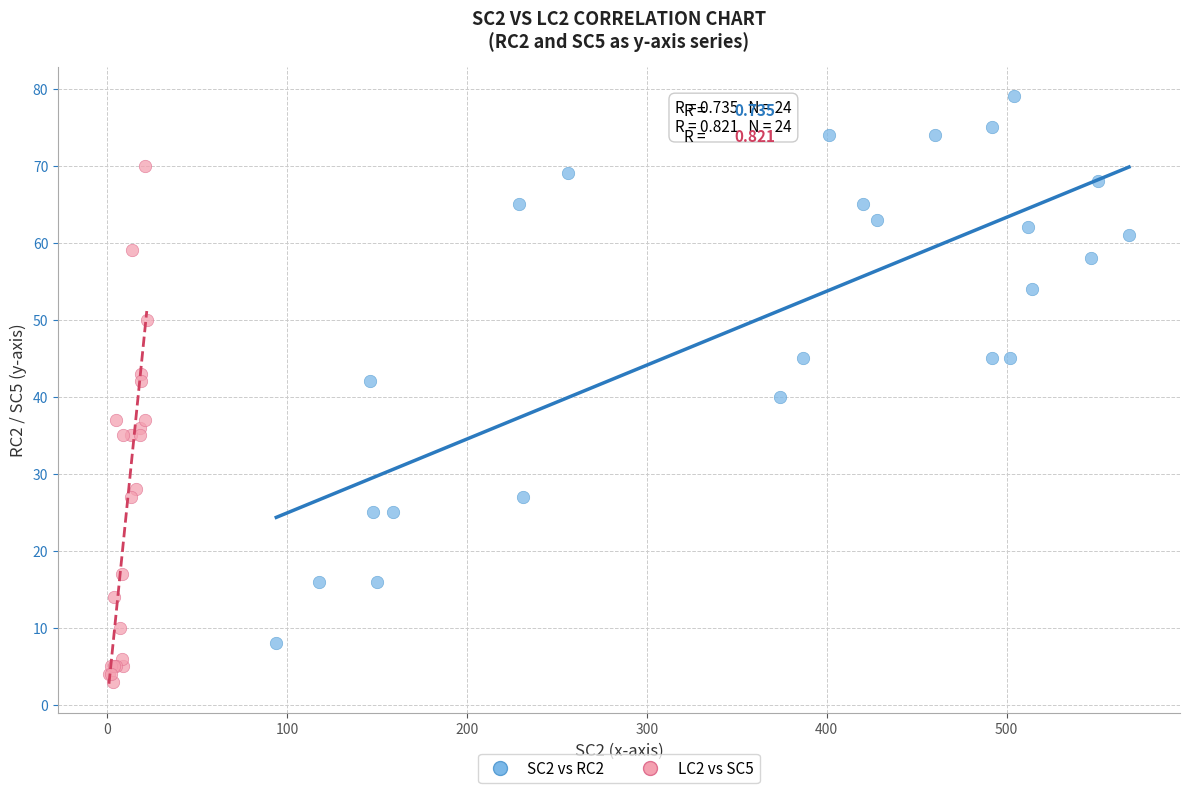

Which series reaches the minimum Y coordinate?

LC2 vs SC5